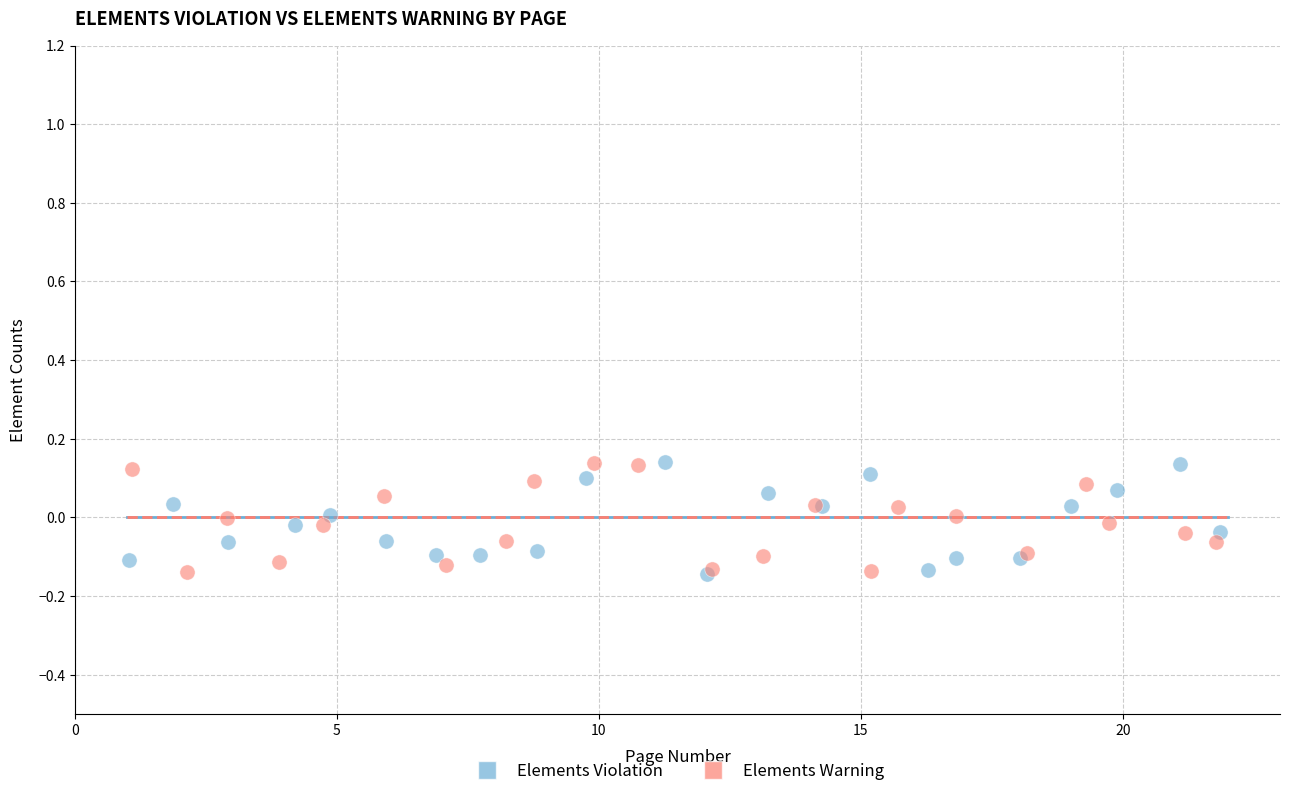

What are all the series names shown in the legend?

Elements Violation, Elements Warning